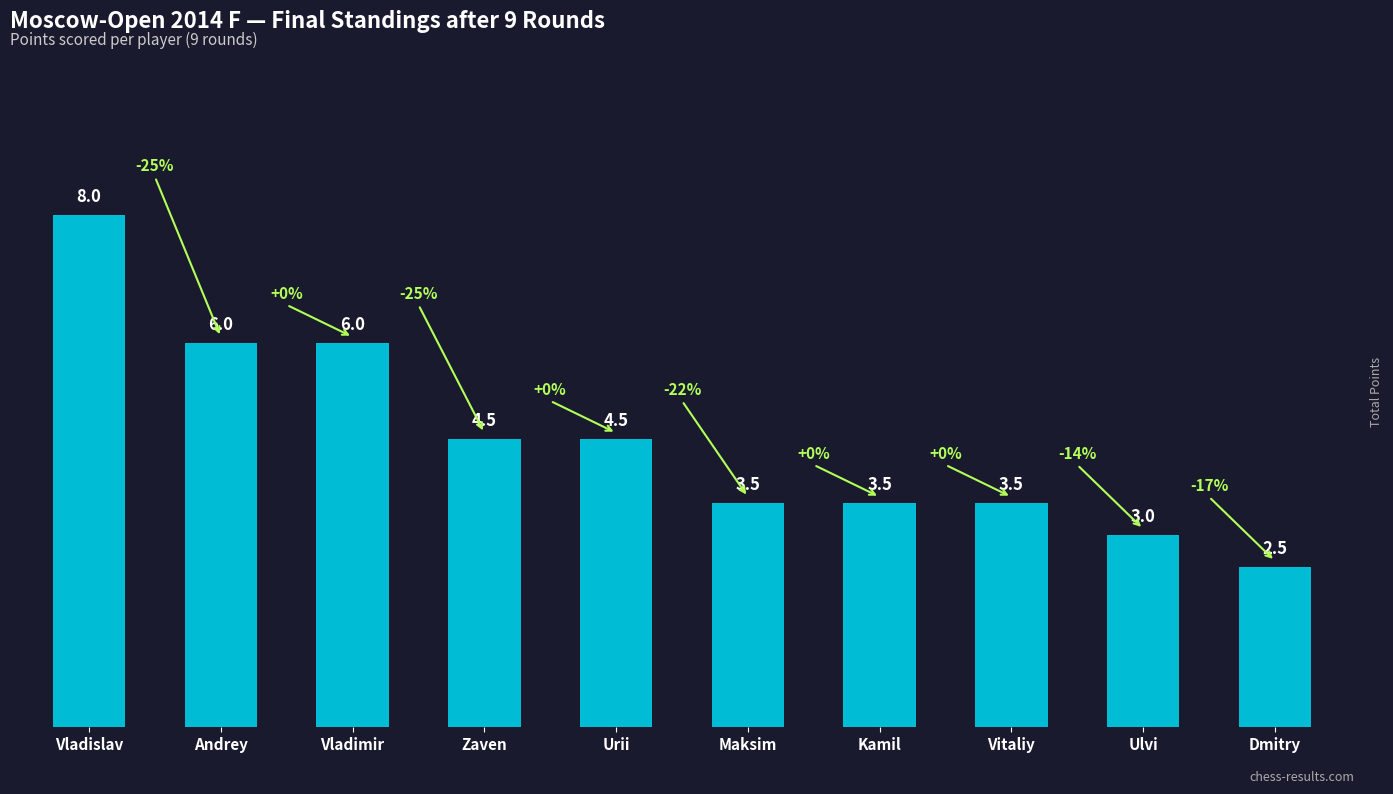

What is the value of the 5th bar from the left?

4.5